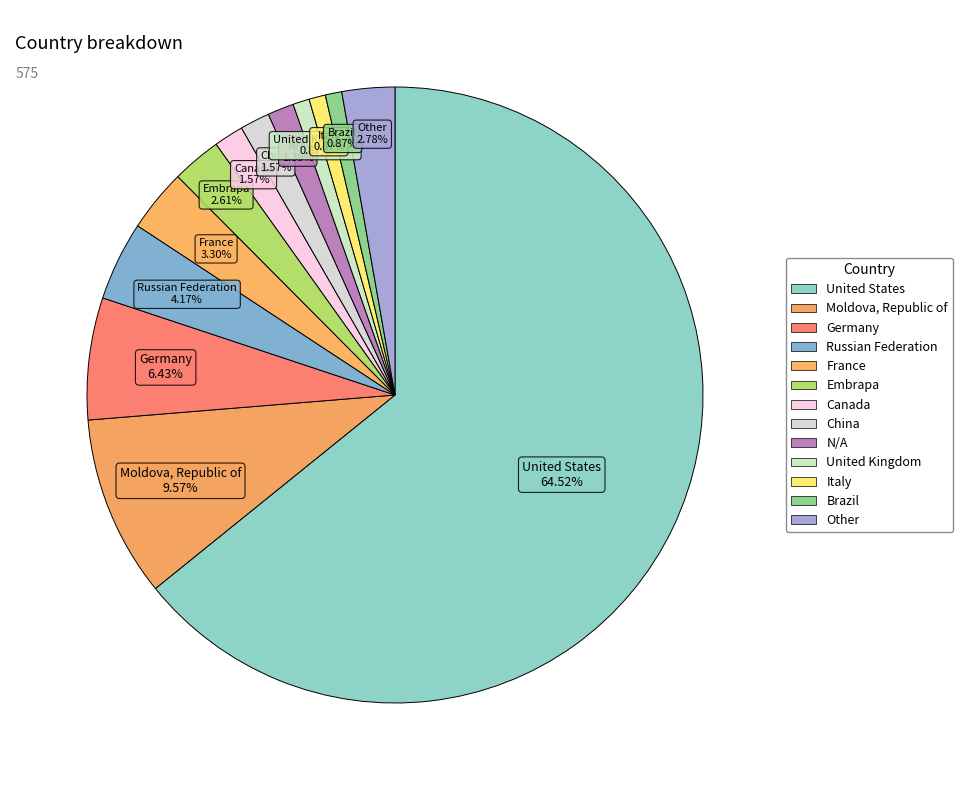

What portion of the pie excludes Canada?

98.4%